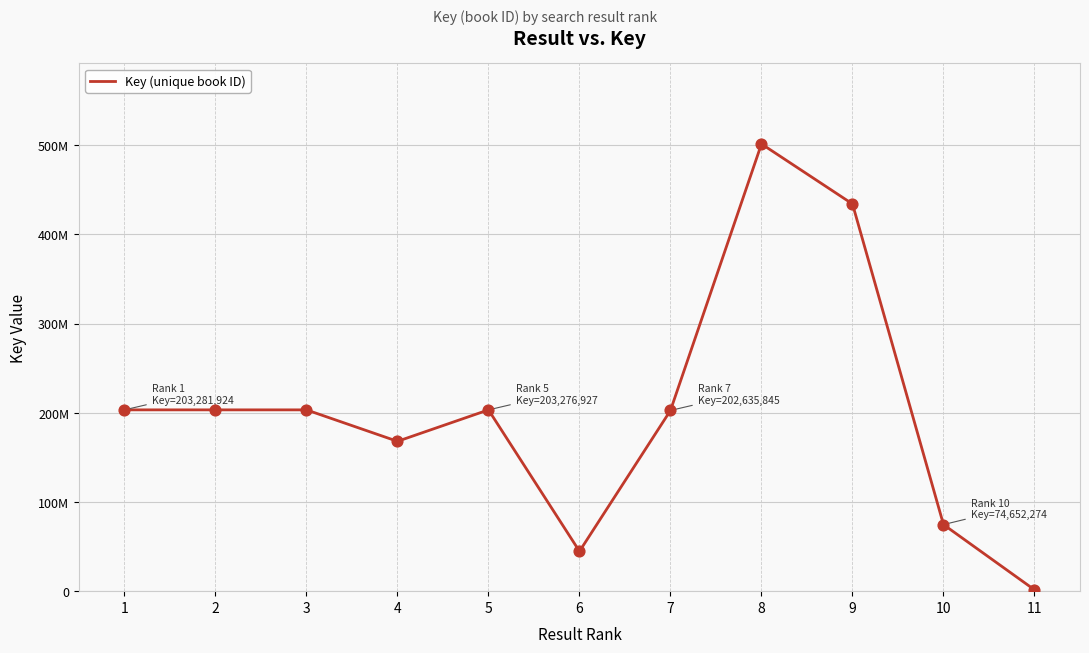

Which has a higher value, 11 or 4?

4